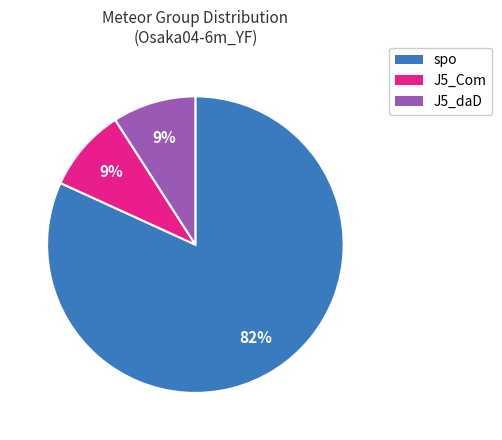

Do J5_Com and J5_daD together represent more than half of the pie?

No